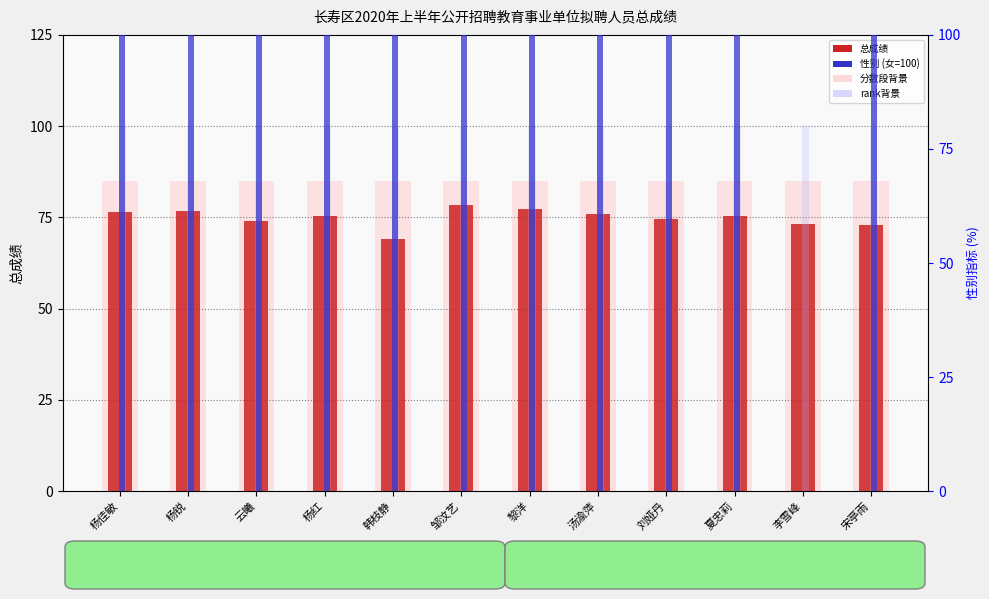

Reading left to right, list all the values displayed in this chart.

总成绩: 杨佳敏=76.6	杨锐=76.8	云曦=74.0	杨红=75.3	韩枝静=69.2	邹汶艺=78.5	黎洋=77.3	汤渝萍=76.0	刘娅丹=74.5	夏忠莉=75.4	李雪峰=73.3	宋亭雨=73.0
分数段背景: 杨佳敏=85.0	杨锐=85.0	云曦=85.0	杨红=85.0	韩枝静=85.0	邹汶艺=85.0	黎洋=85.0	汤渝萍=85.0	刘娅丹=85.0	夏忠莉=85.0	李雪峰=85.0	宋亭雨=85.0
性别(女=100): 杨佳敏=100.0	杨锐=100.0	云曦=100.0	杨红=100.0	韩枝静=100.0	邹汶艺=100.0	黎洋=100.0	汤渝萍=100.0	刘娅丹=100.0	夏忠莉=100.0	李雪峰=0.0	宋亭雨=100.0
rank背景: 杨佳敏=80.0	杨锐=80.0	云曦=80.0	杨红=80.0	韩枝静=80.0	邹汶艺=80.0	黎洋=80.0	汤渝萍=80.0	刘娅丹=80.0	夏忠莉=80.0	李雪峰=80.0	宋亭雨=80.0